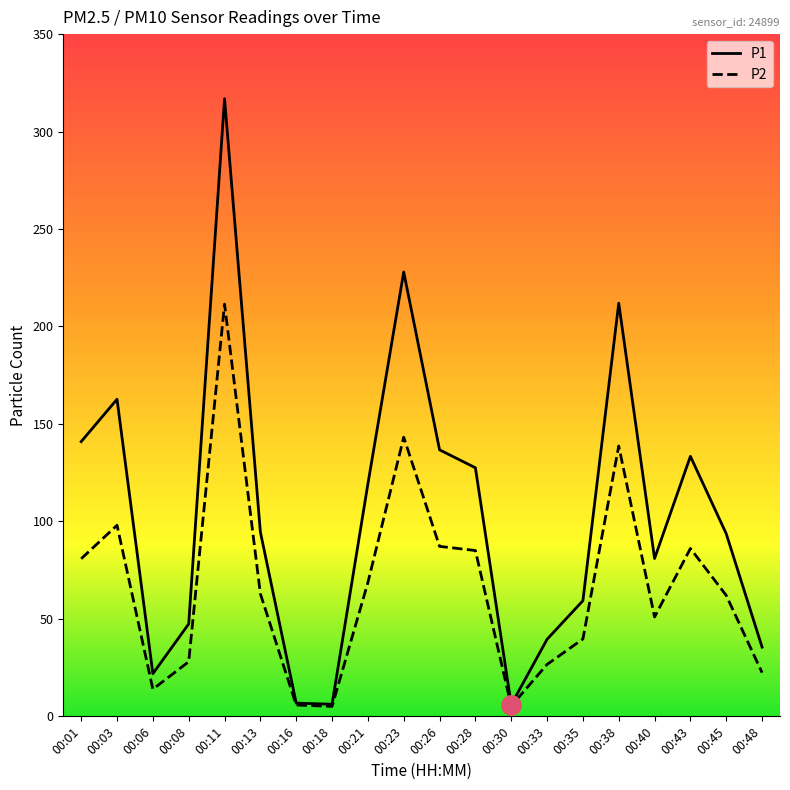

What is the highest value of the P2 series?

211.5